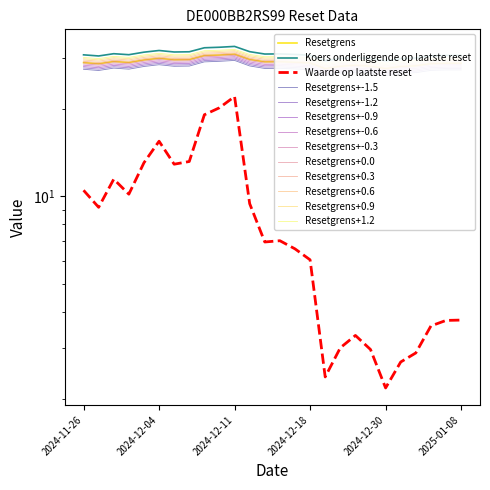

Reading left to right, what are all the values shown in this chart?

Waarde op laatste reset: 10.5	9.2	11.5	10.2	13.1	15.5	12.9	13.2	19.1	20.2	22.1	9.4	7.0	7.0	6.6	6.0	2.4	3.0	3.3	3.0	2.2	2.7	2.9	3.6	3.7	3.7
Resetgrens: 29.0	28.7	29.2	29.0	29.6	30.0	29.6	29.7	30.7	30.8	31.0	29.7	29.2	29.2	29.1	28.9	27.6	28.2	28.4	28.2	27.6	28.1	28.3	28.7	28.8	28.8
Koers onderliggende op laatste reset: 30.8	30.6	31.1	30.9	31.5	31.9	31.5	31.6	32.6	32.7	33.0	31.6	31.0	31.1	30.9	30.7	29.4	30.0	30.2	30.0	29.4	29.9	30.1	30.6	30.7	30.7